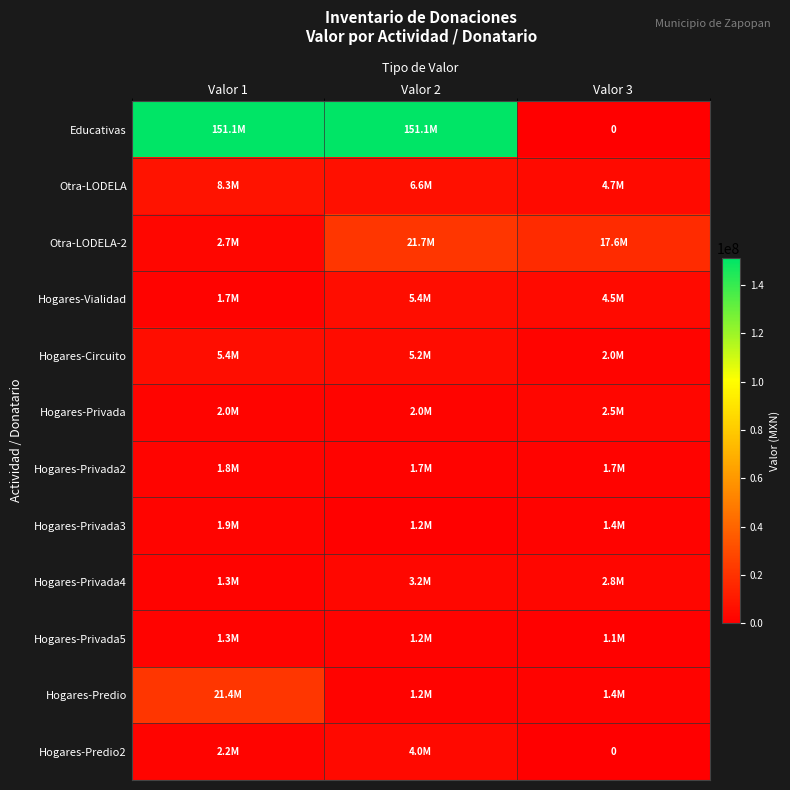

What is the total value across all series at Valor 2?

204482956.4